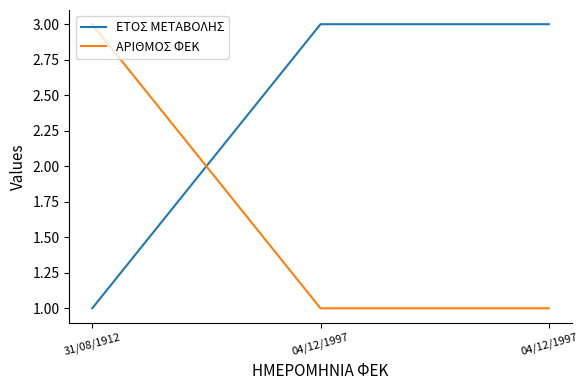

The value of ΕΤΟΣ ΜΕΤΑΒΟΛΗΣ at 31/08/1912 is 2. True or false?

False